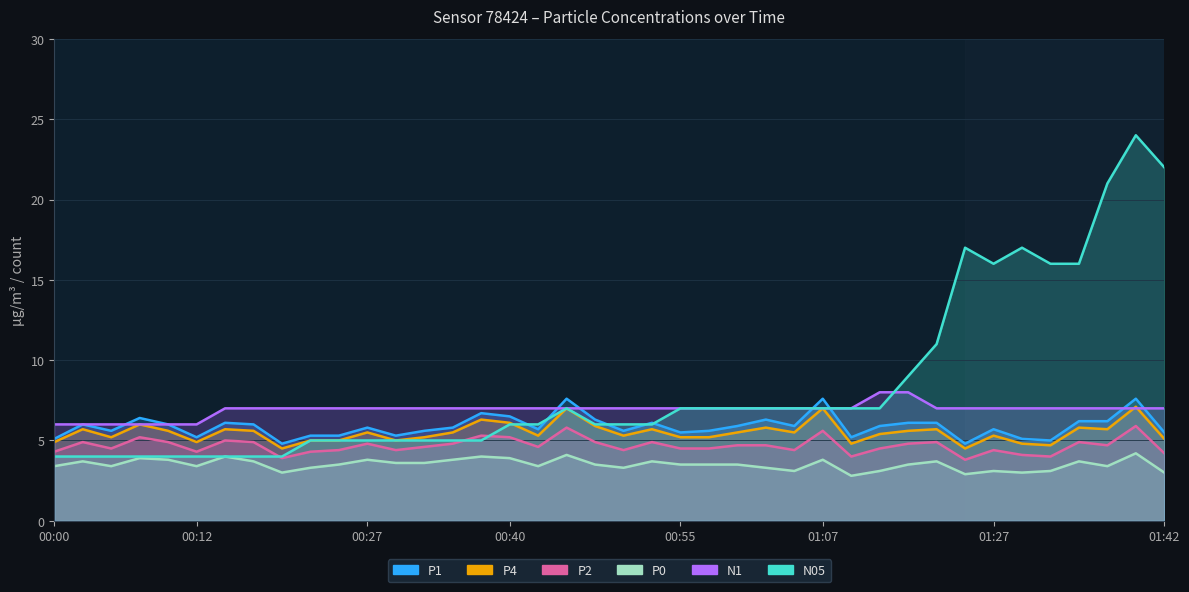

What is the label of the 38th point from the left?

01:37